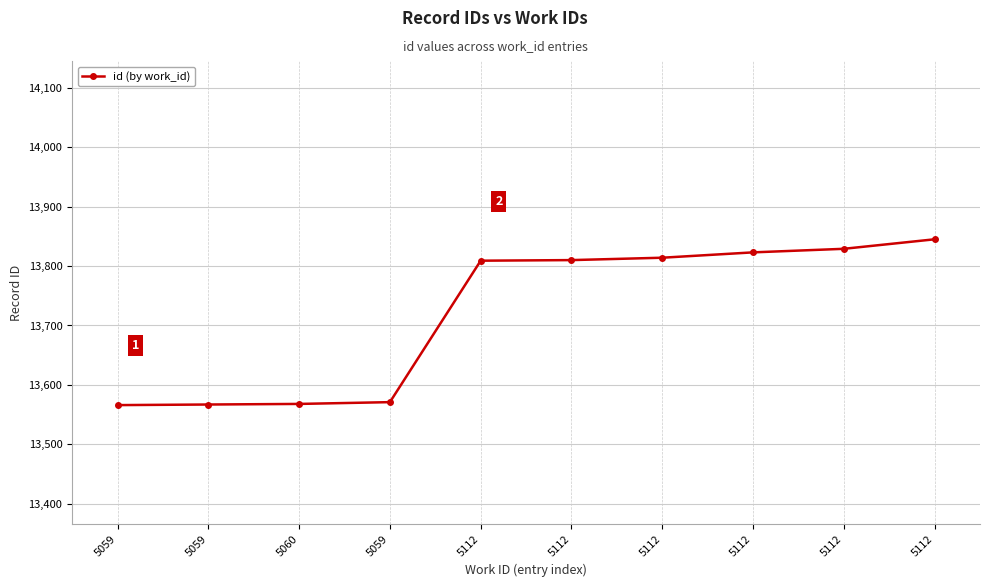

List the labels in order of value, smallest first.

5059, 5059, 5060, 5059, 5112, 5112, 5112, 5112, 5112, 5112